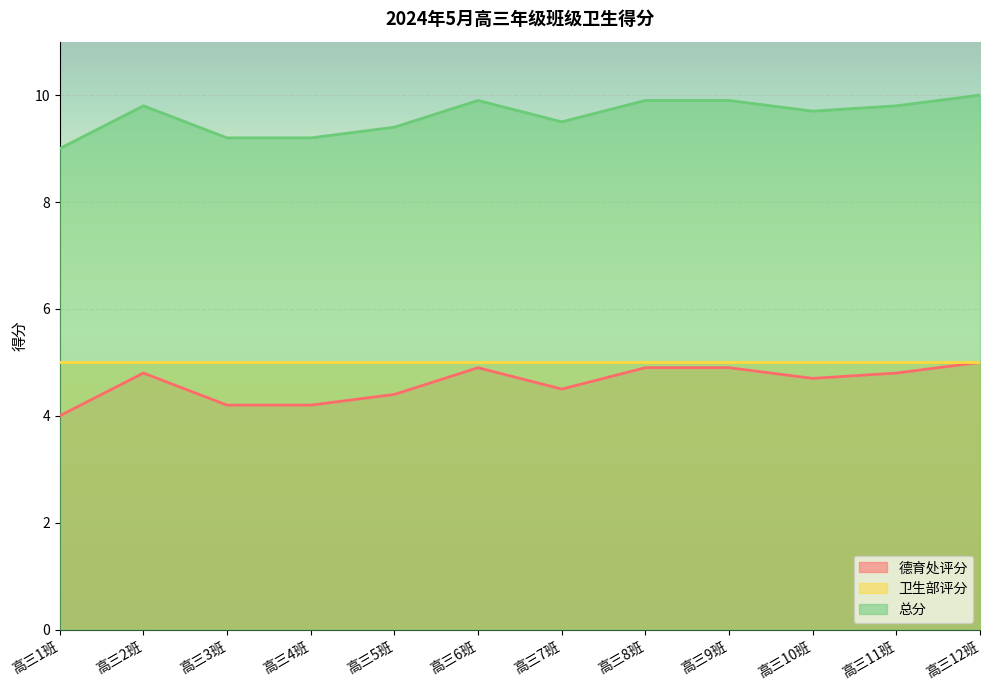

How many data points in 德育处评分 are above 4?

11